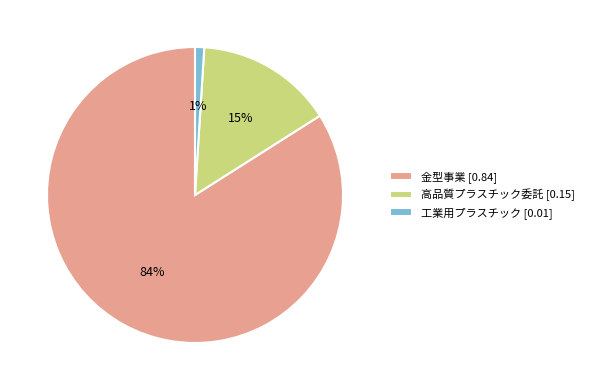

Is there any slice that represents more than half of the pie?

Yes